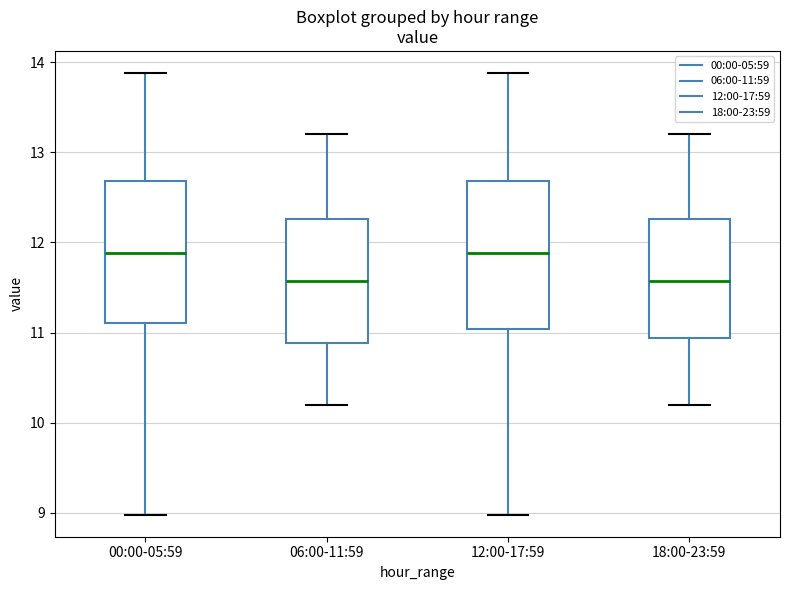

Reading left to right, read every box against the y-axis: the position of its median line, the range the box covers, and the ends of its whiskers. The values are not printed on the chart, so give them approximately, as read against the axis.

00:00-05:59: median 11.9, box 11.1 to 12.7, whiskers 9.0 to 13.9
06:00-11:59: median 11.6, box 10.9 to 12.3, whiskers 10.2 to 13.2
12:00-17:59: median 11.9, box 11.0 to 12.7, whiskers 9.0 to 13.9
18:00-23:59: median 11.6, box 10.9 to 12.3, whiskers 10.2 to 13.2